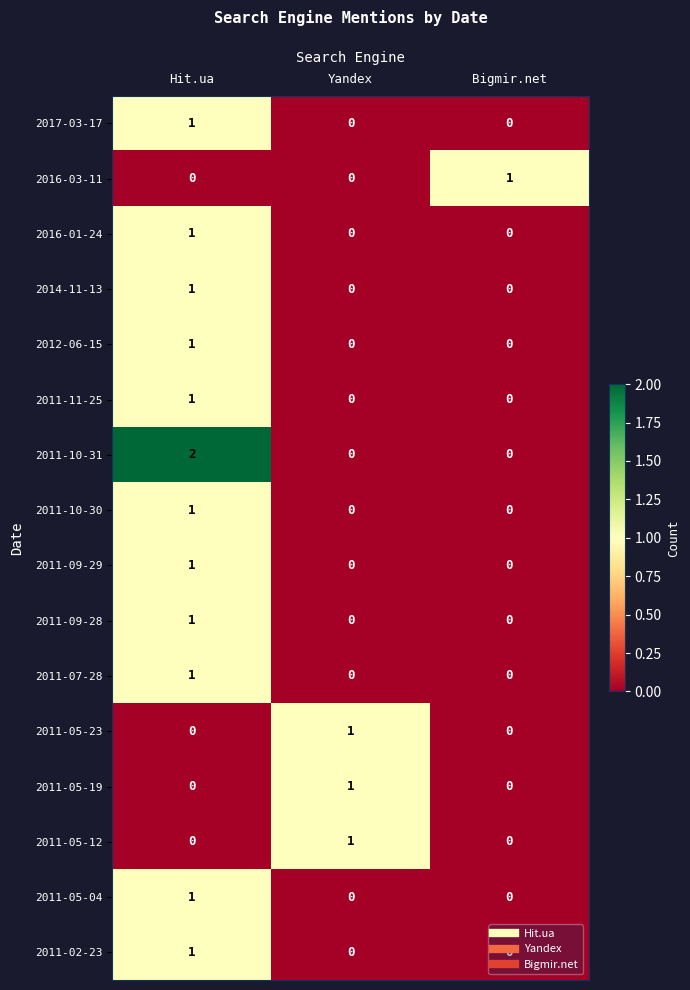

At how many categories does at least one series exceed 0?

3